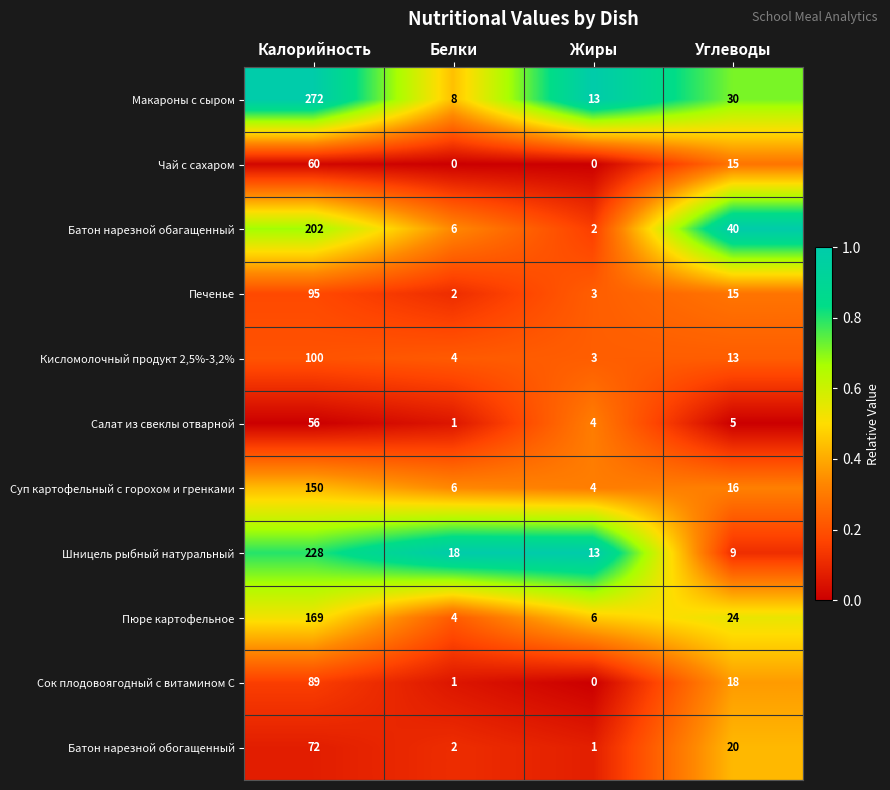

The Сок плодовоягодный с витамином С series shows 0 at Белки. True or false?

False